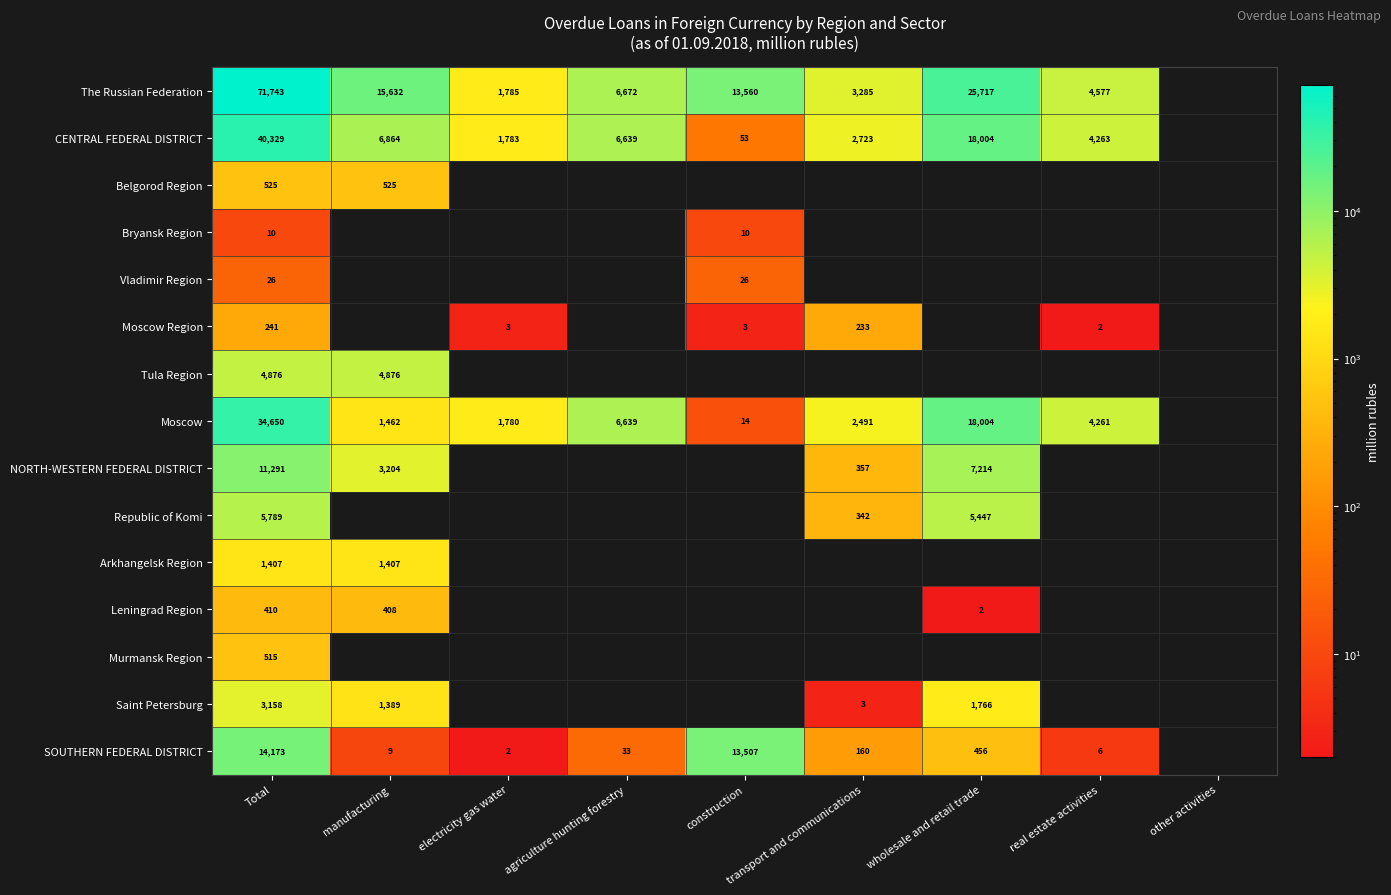

The value of Moscow Region at Total is 241. True or false?

True